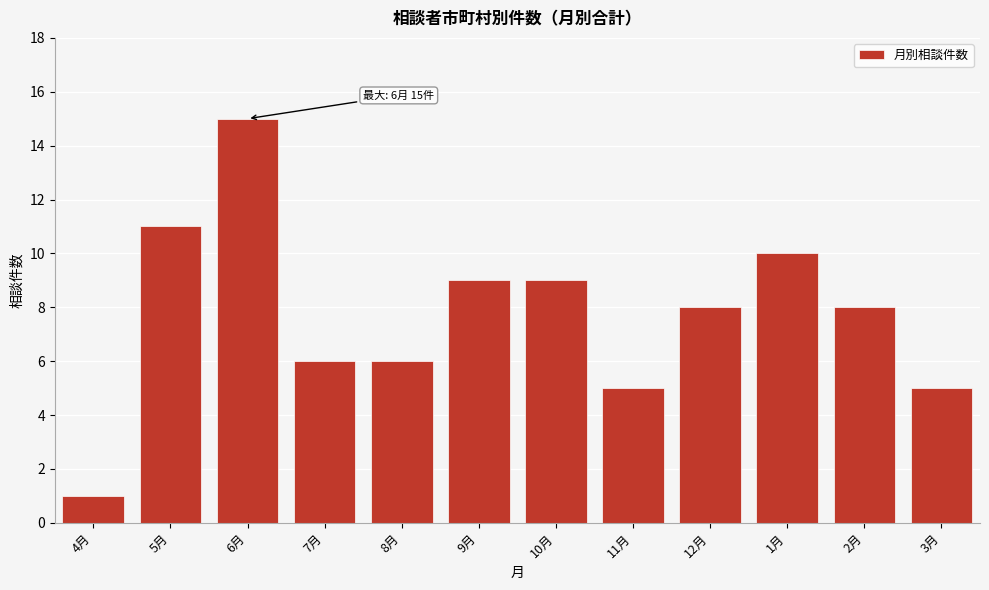

Reading left to right, what are all the values shown in this chart?

4月=1	5月=11	6月=15	7月=6	8月=6	9月=9	10月=9	11月=5	12月=8	1月=10	2月=8	3月=5